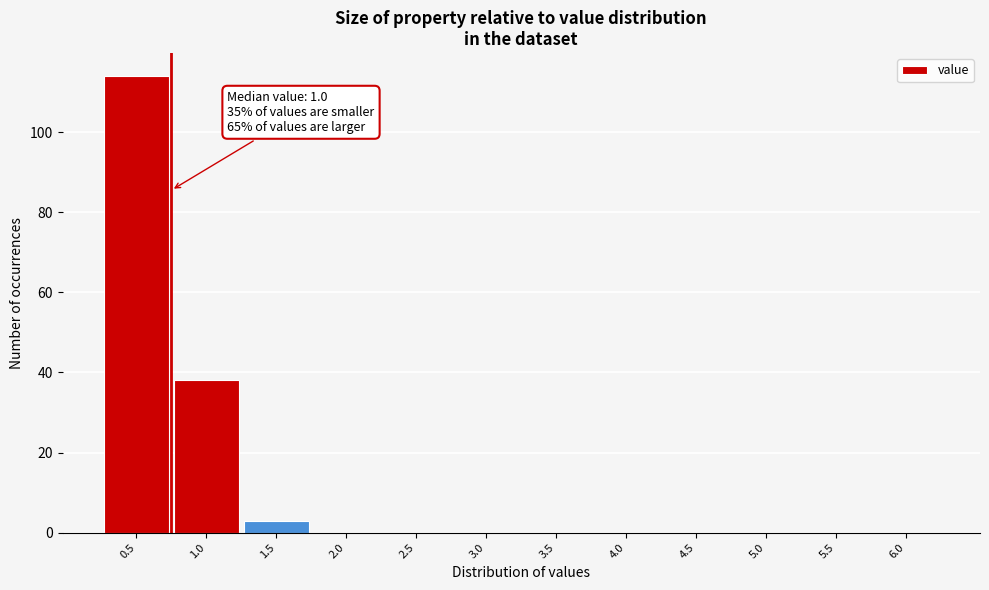

Reading left to right, extract all data points from this chart.

0.5=114	1.0=38	1.5=3	2.0=0	2.5=0	3.0=0	3.5=0	4.0=0	4.5=0	5.0=0	5.5=0	6.0=0